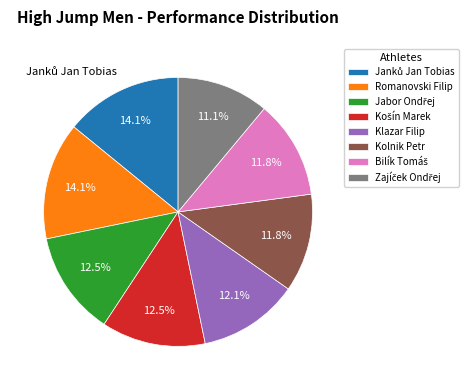

Does Klazar Filip account for over 50% of the chart?

No